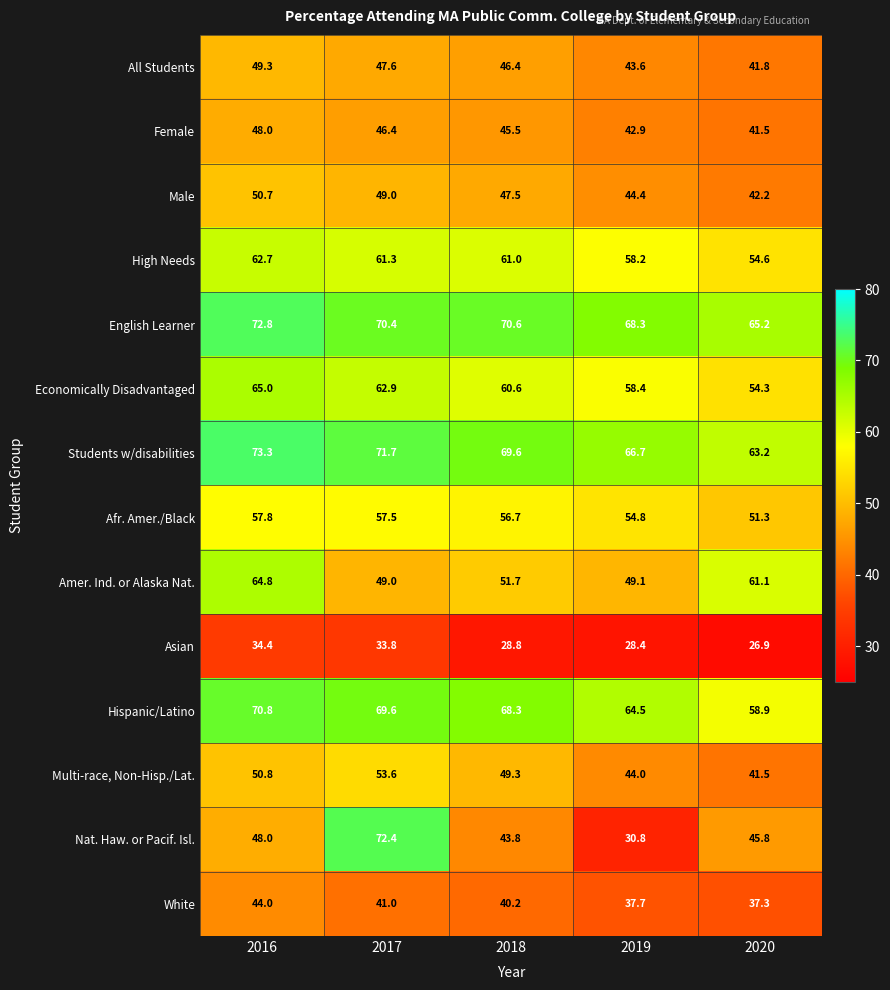

Count the number of data series in this chart.

14